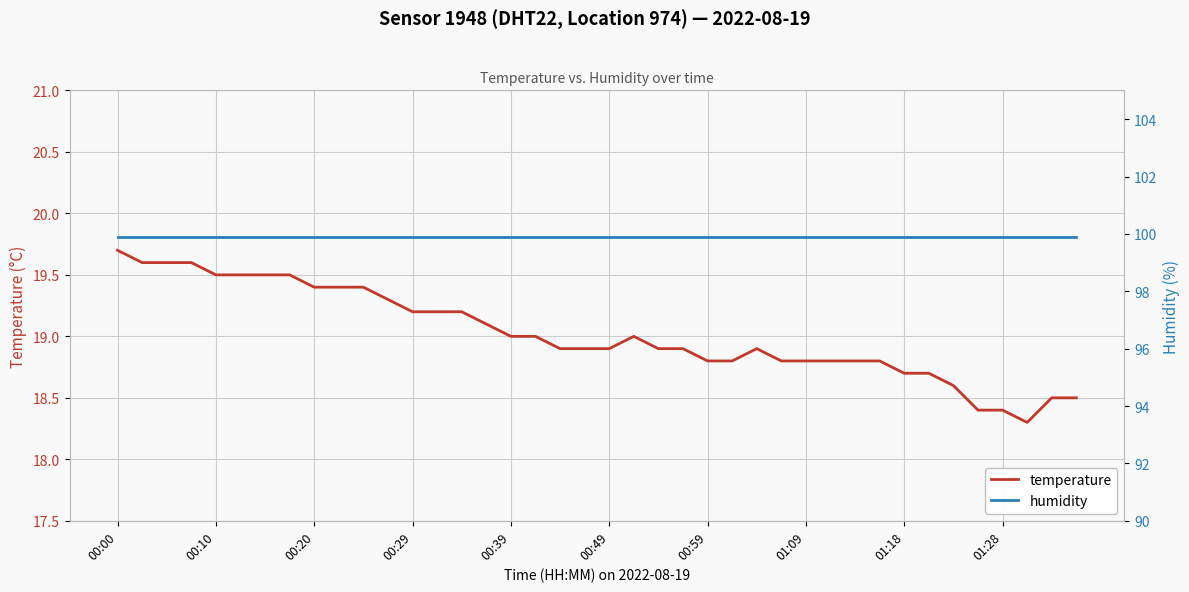

True or false: temperature has a value of 32.6 at 00:59.

False